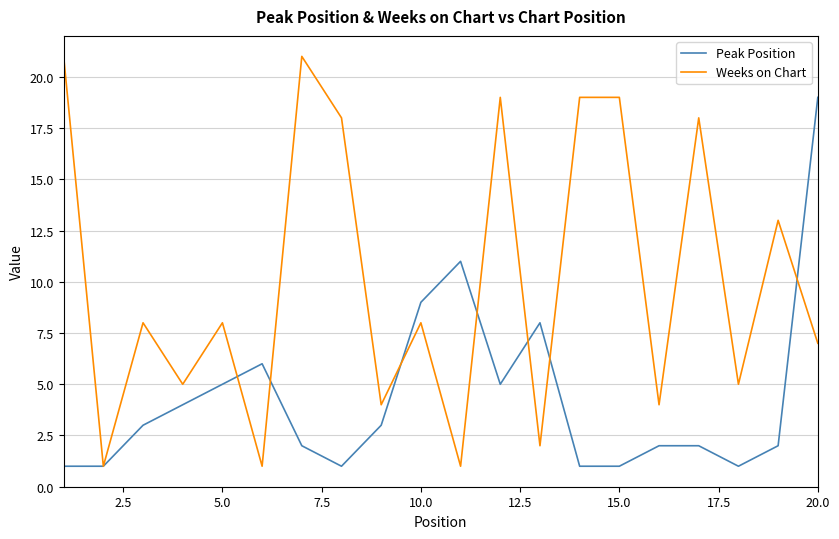

Does the chart display data point markers on the line(s)?

No